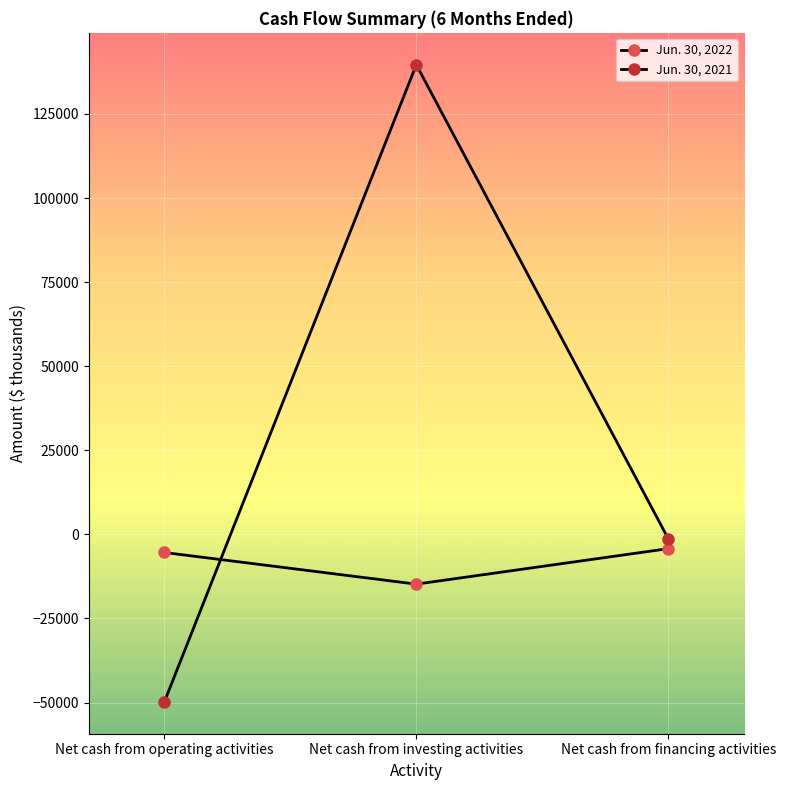

How many values in the Jun. 30, 2022 series exceed -5386?

1